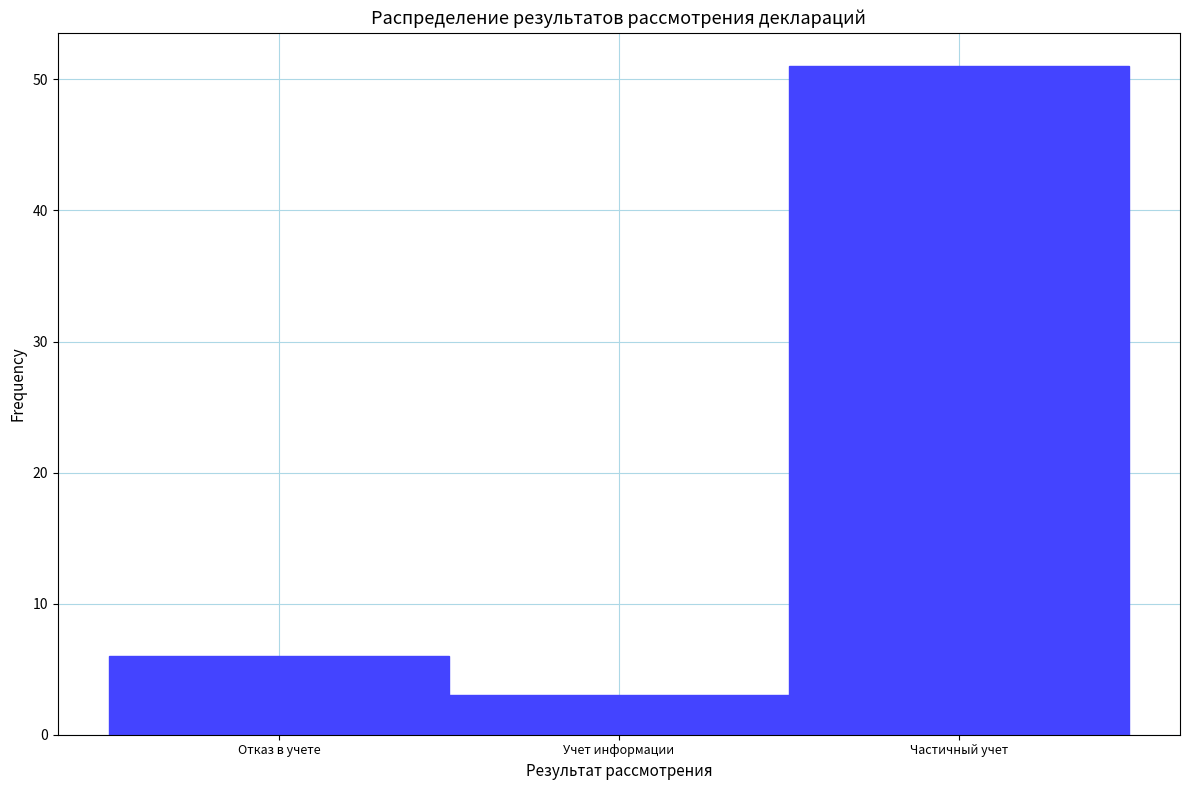

Reading right to left, what are all the values shown in this chart?

51	3	6